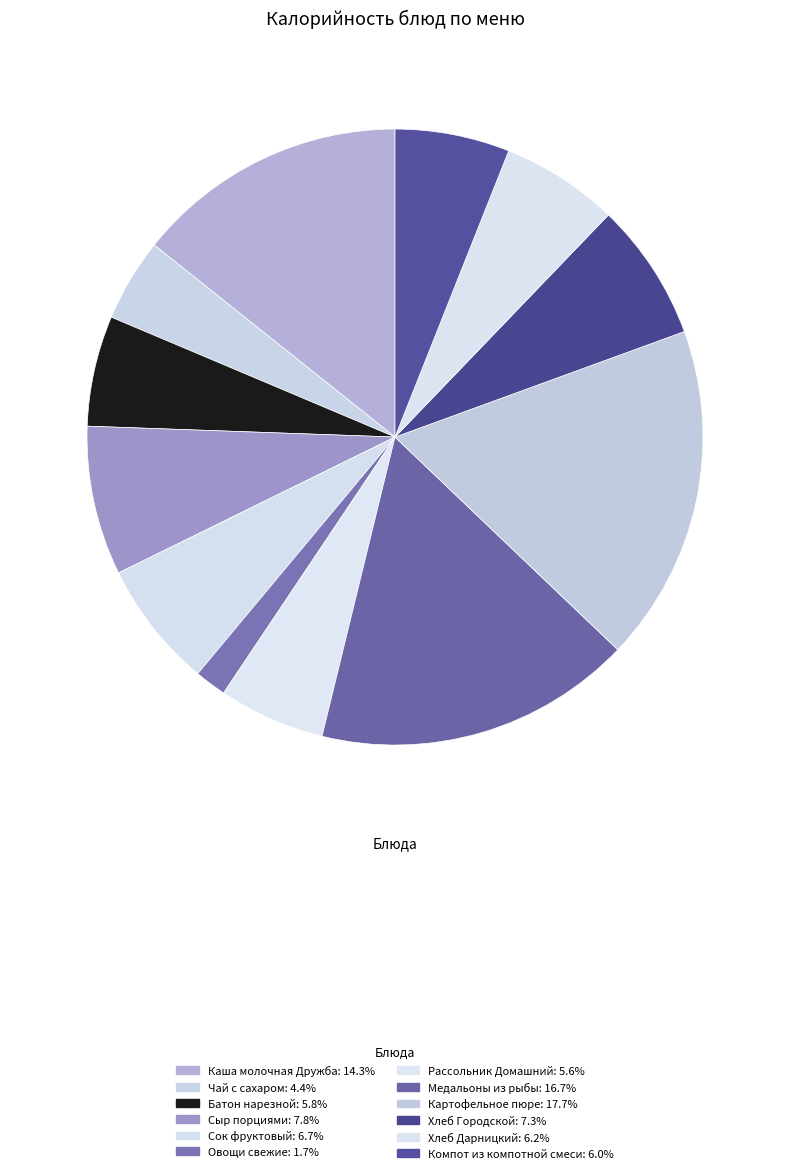

How many segments does this pie chart have?

12